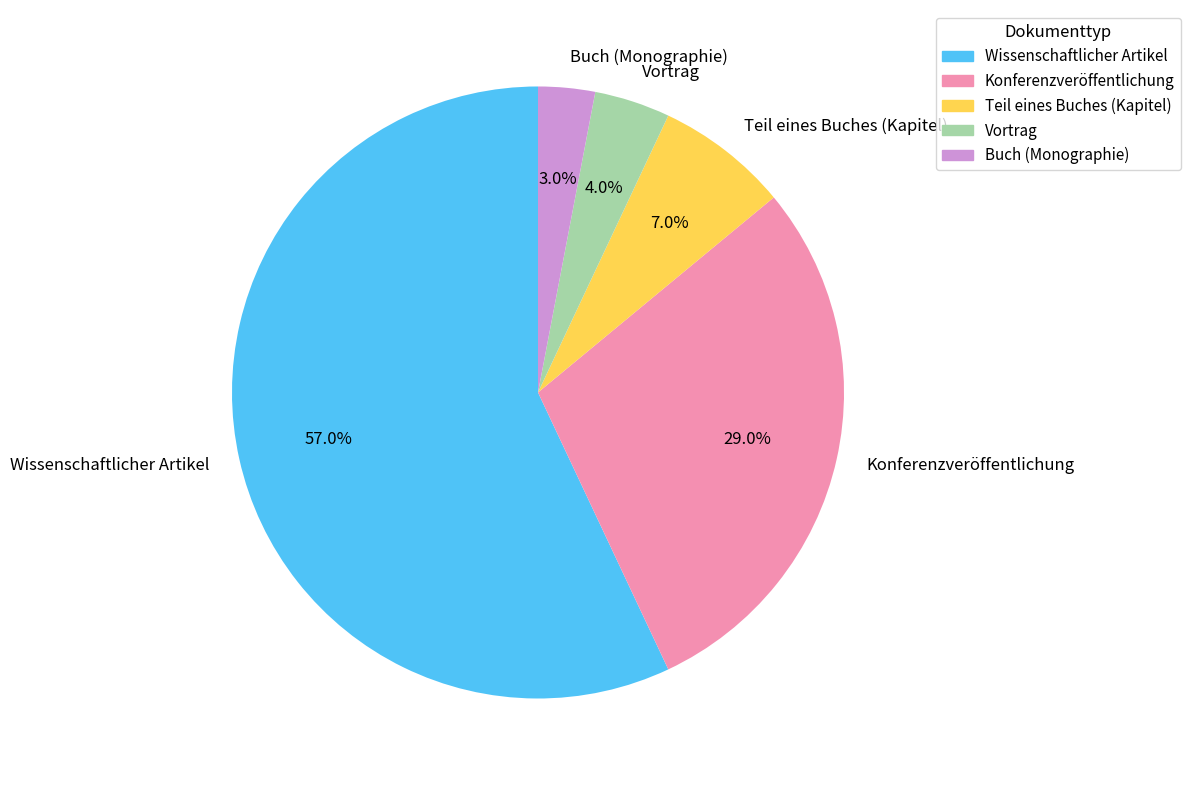

To the nearest percent, what is the combined percentage of Konferenzveröffentlichung and Vortrag?

33%